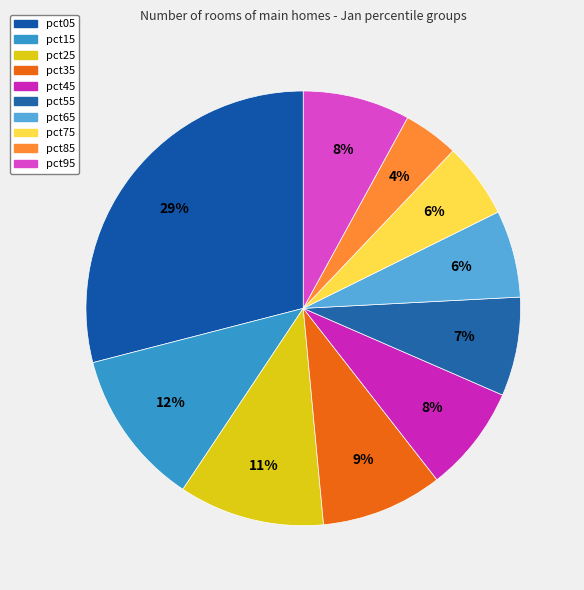

To the nearest percent, what percentage of the pie is pct05?

29%